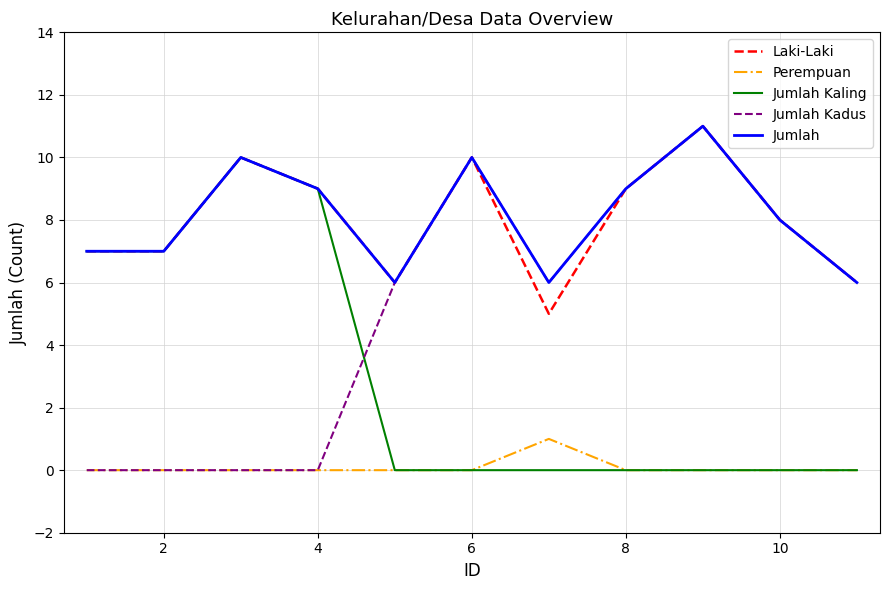

What is the maximum value shown in the chart?

11